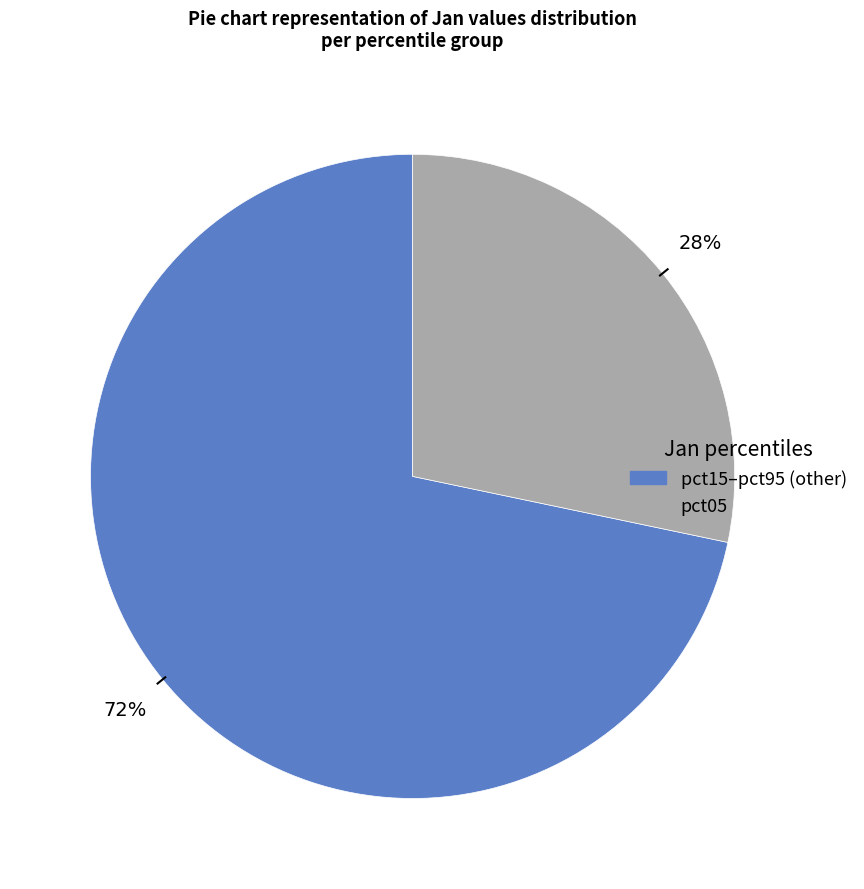

Is there a majority slice in this chart?

Yes